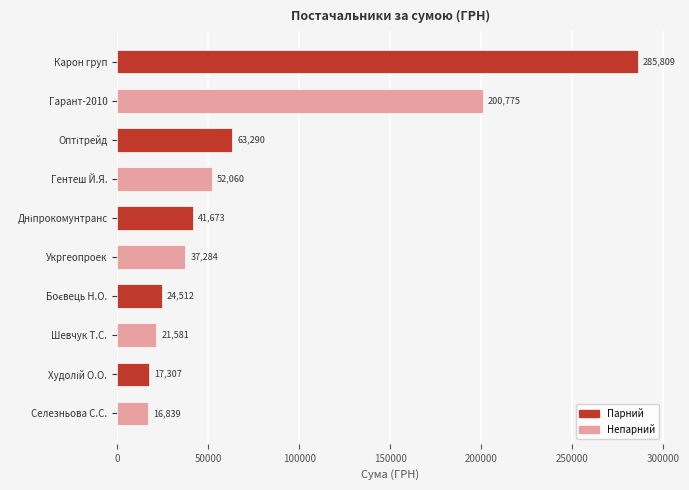

The value at Гарант-2010 is 200775.1. True or false?

True